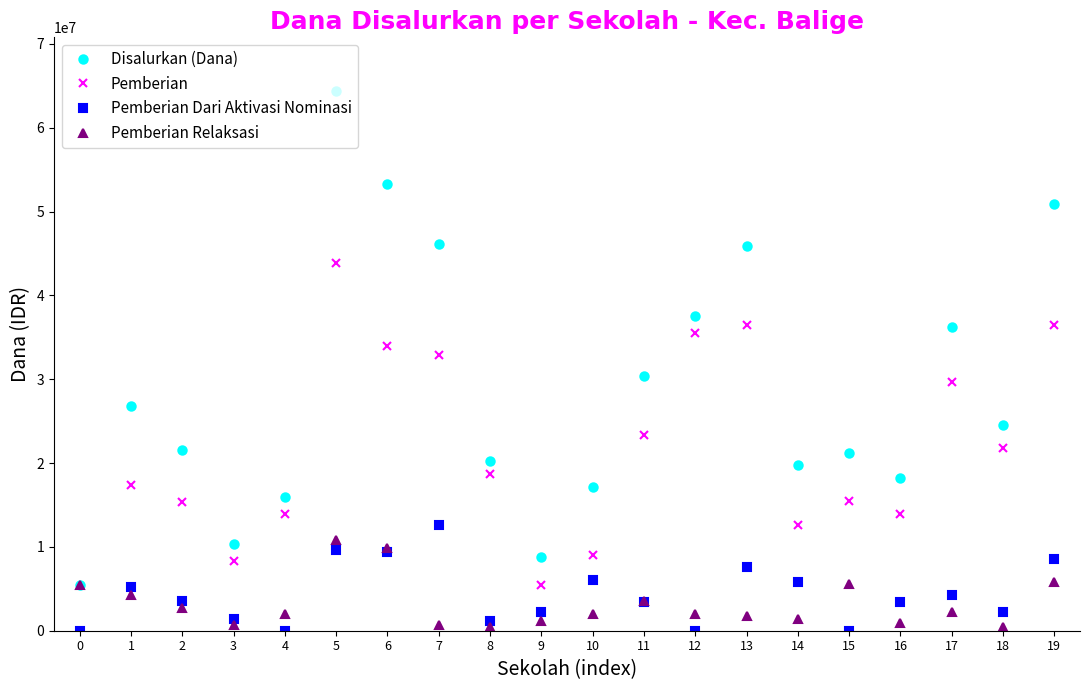

At which category is the sum across all series the highest?

5